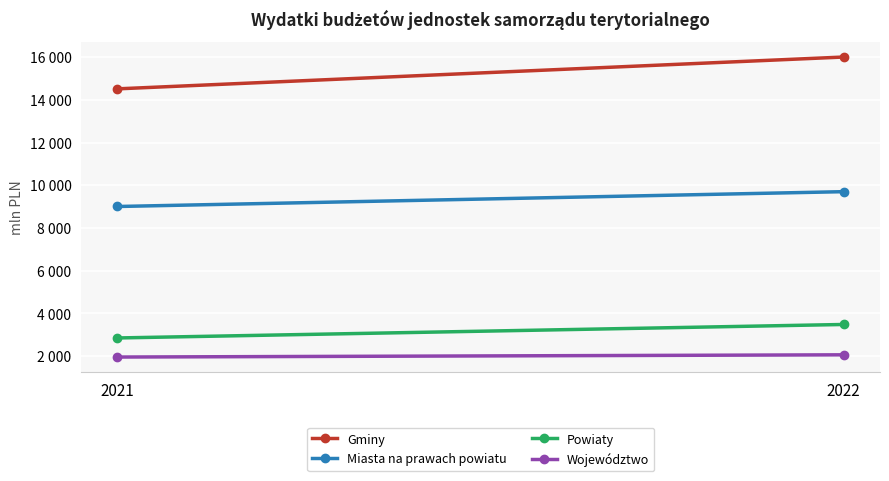

Is it true that Powiaty equals 5129.5 at 2022?

False